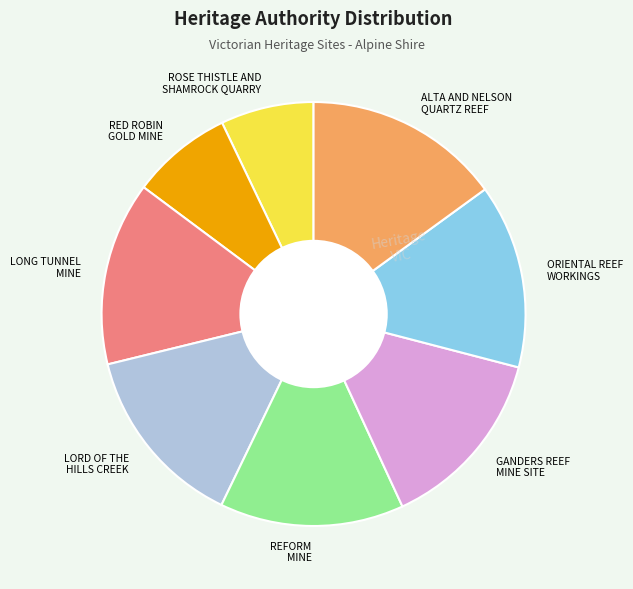

Which slice is the largest?

ALTA AND NELSON QUARTZ REEF